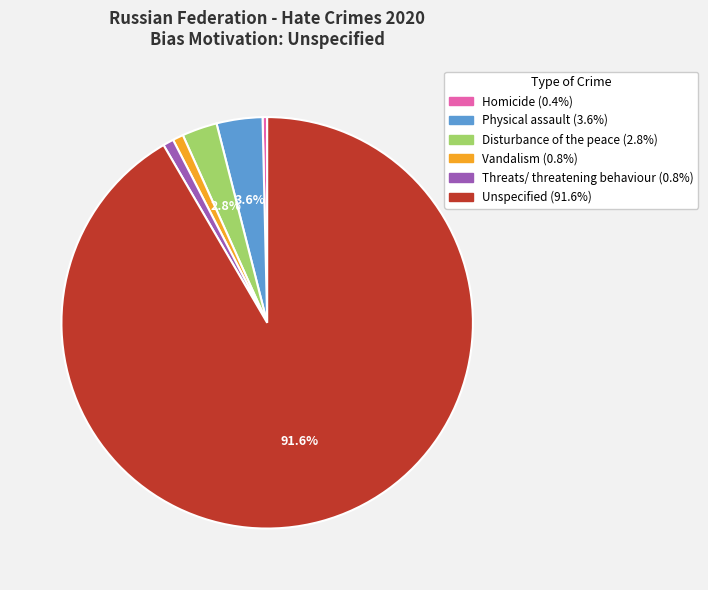

What percentage is the Threats/ threatening behaviour slice, to the nearest percent?

1%